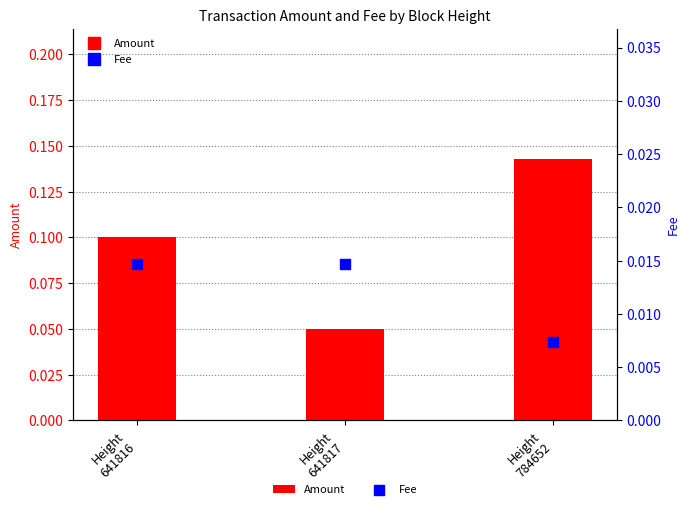

What are all the series names shown in the legend?

Amount, Fee